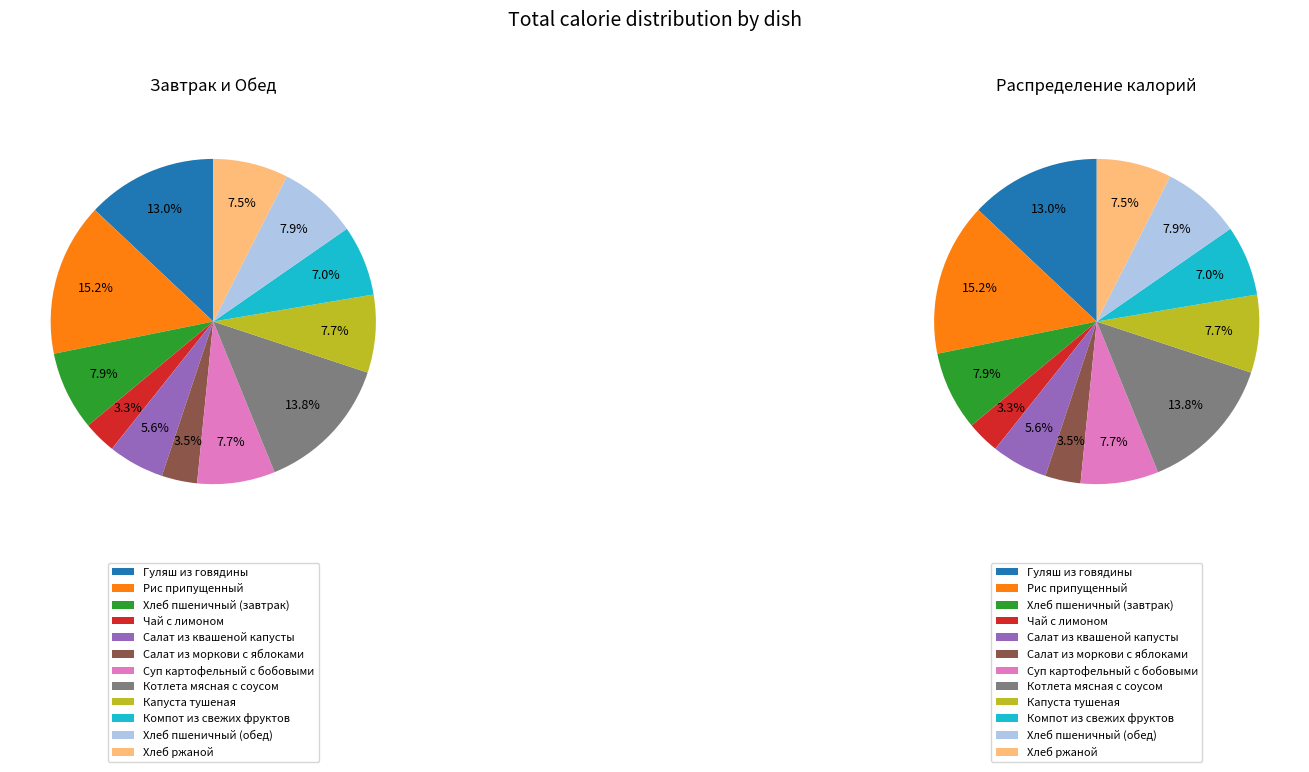

What is the change in value from Хлеб пшеничный (завтрак) to Компот из свежих фруктов?

-12.0